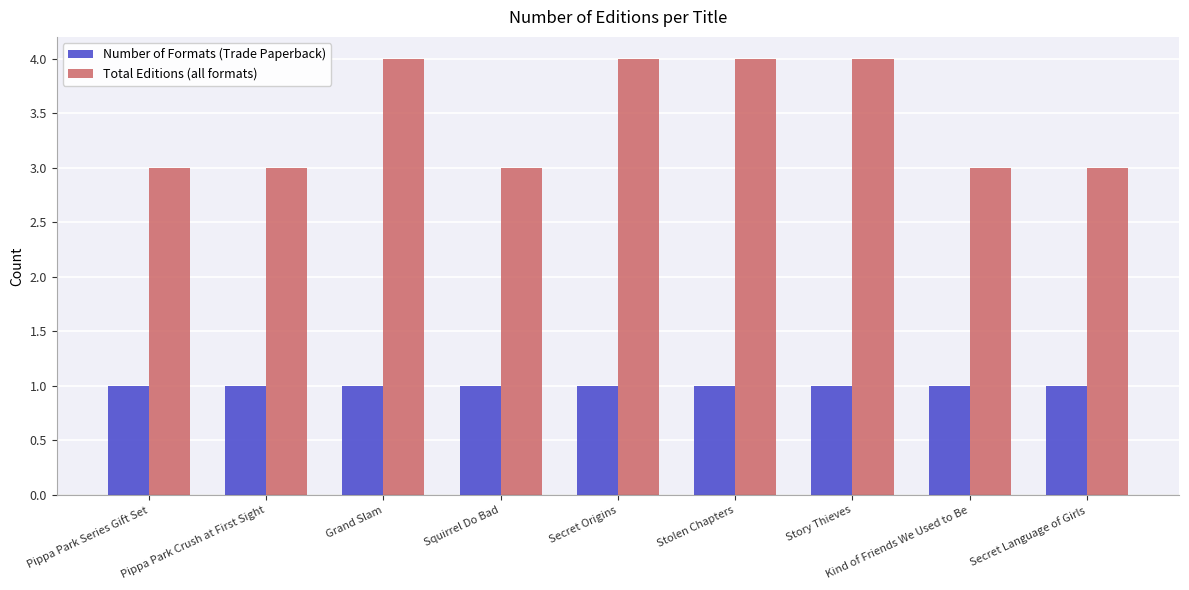

Reading left to right, transcribe all the data shown in this chart.

Number of Formats (Trade Paperback): 1	1	1	1	1	1	1	1	1
Total Editions (all formats): 3	3	4	3	4	4	4	3	3